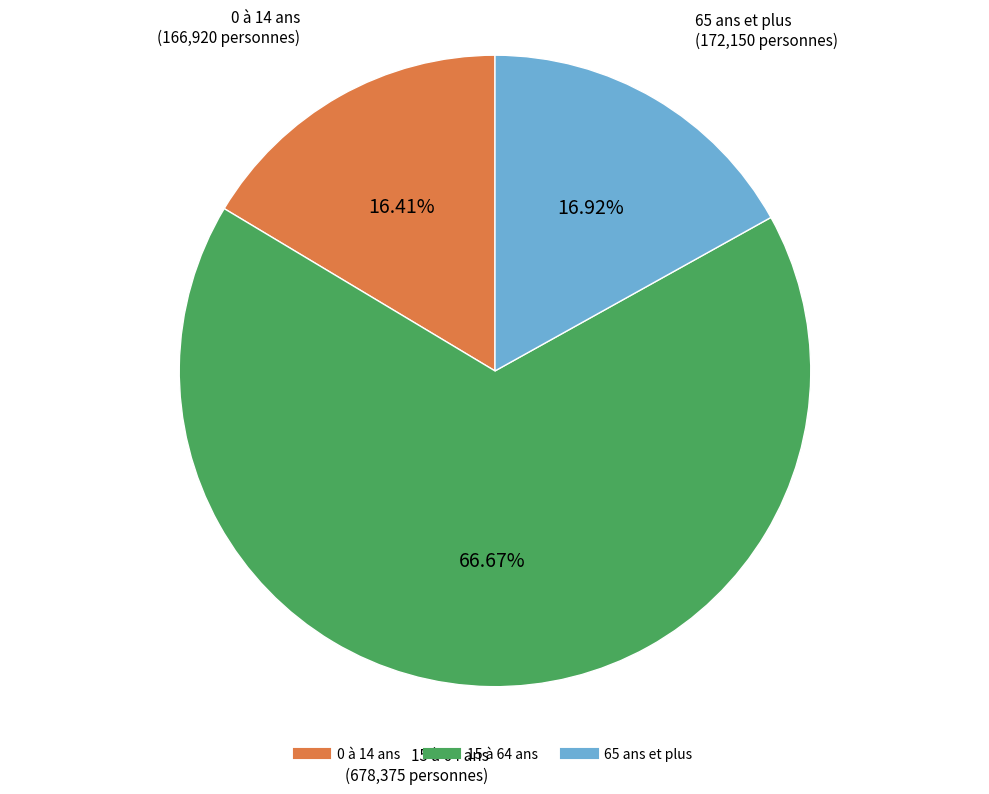

To the nearest percent, what portion does 65 ans et plus represent?

17%